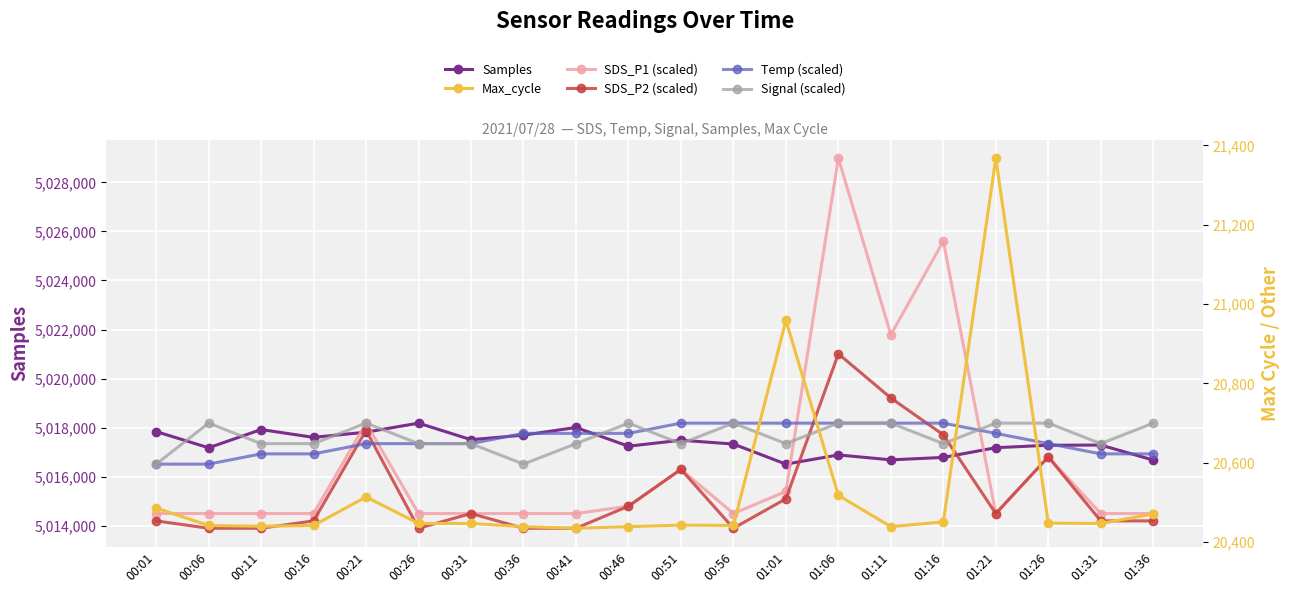

Is it true that Signal (scaled) equals 5018185.0 at 00:56?

True